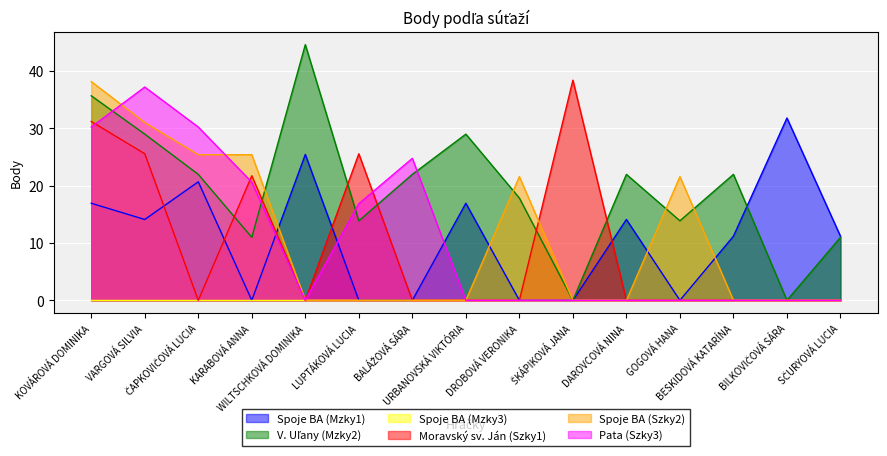

What is the label of the 10th point from the right?

LUPTÁKOVÁ LUCIA